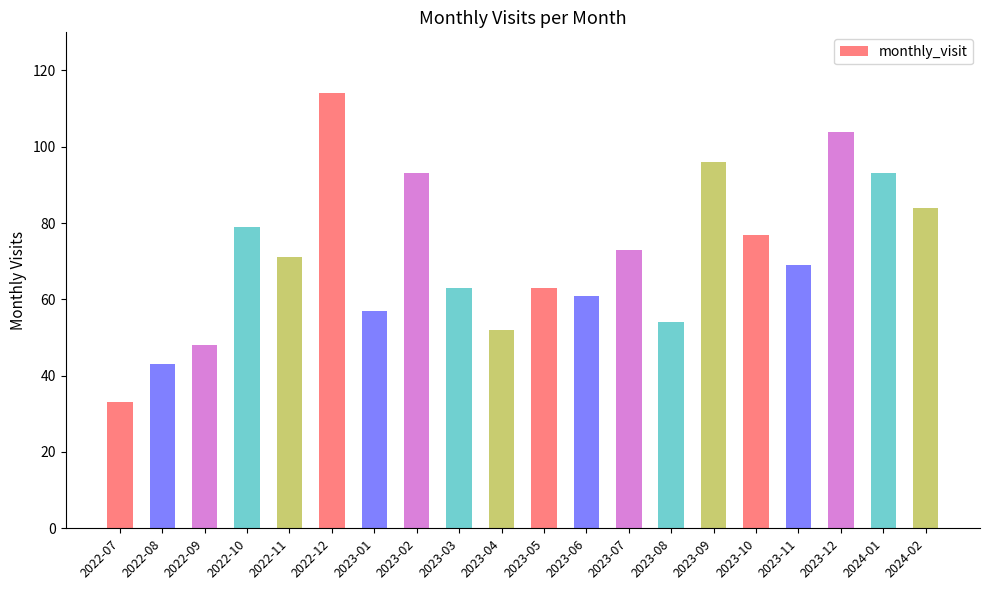

Reading left to right, extract all data points from this chart.

2022-07=33	2022-08=43	2022-09=48	2022-10=79	2022-11=71	2022-12=114	2023-01=57	2023-02=93	2023-03=63	2023-04=52	2023-05=63	2023-06=61	2023-07=73	2023-08=54	2023-09=96	2023-10=77	2023-11=69	2023-12=104	2024-01=93	2024-02=84